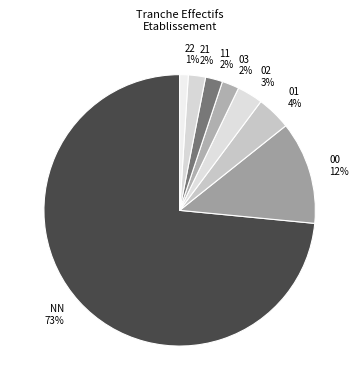

Is there any slice that represents more than half of the pie?

Yes